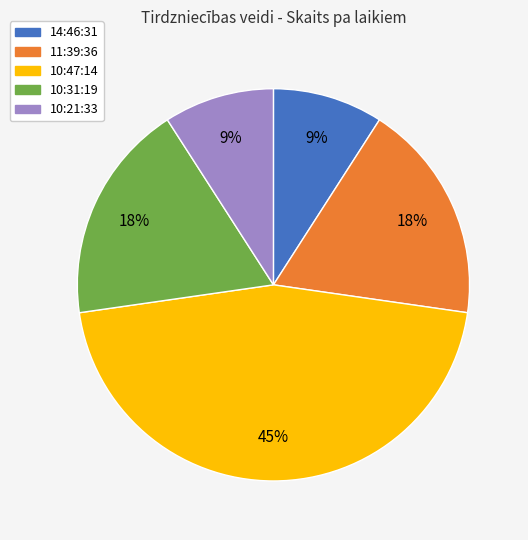

To the nearest percent, what is the difference between the 10:47:14 and 11:39:36 slice percentages?

27%